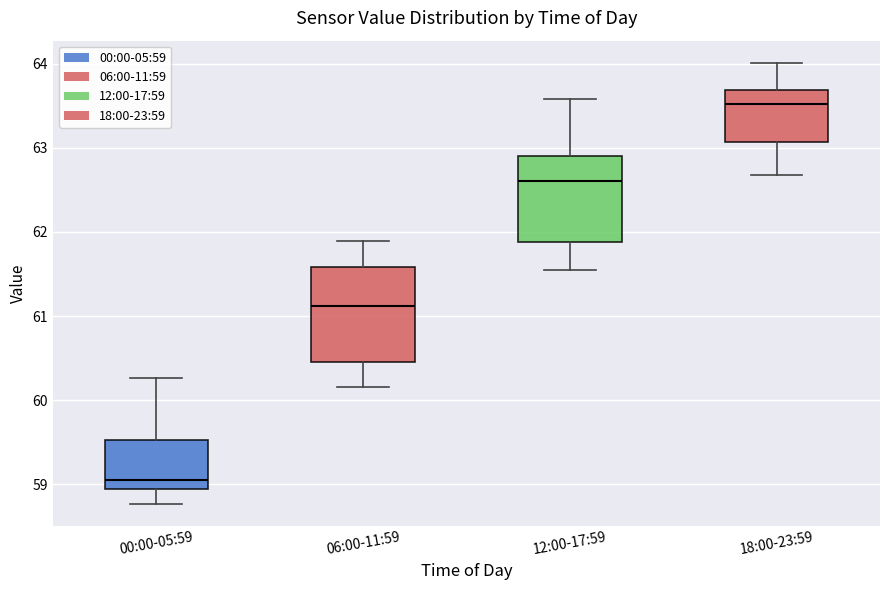

Which box has the lowest median line?

00:00-05:59